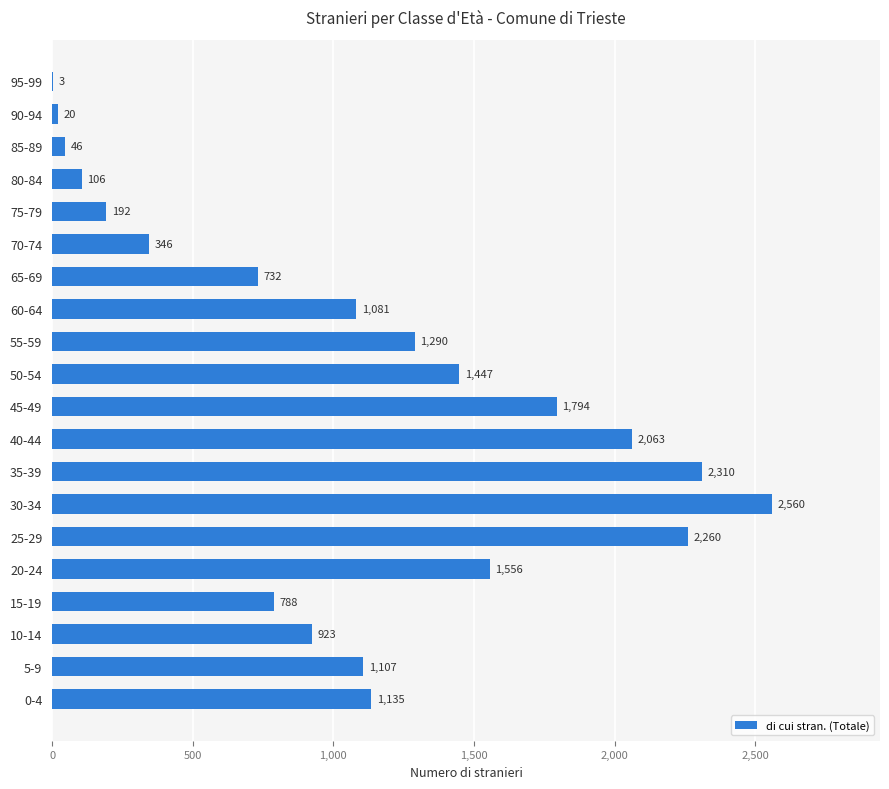

Are the bars grouped side by side (vs. stacked)?

No